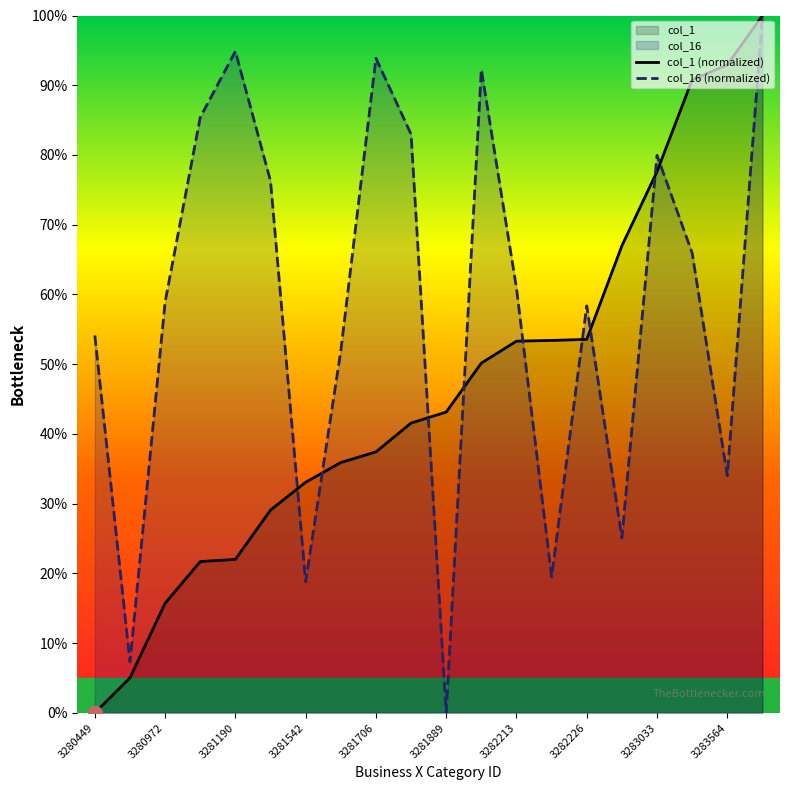

Which series has the largest total across all categories?

col_16 (normalized)